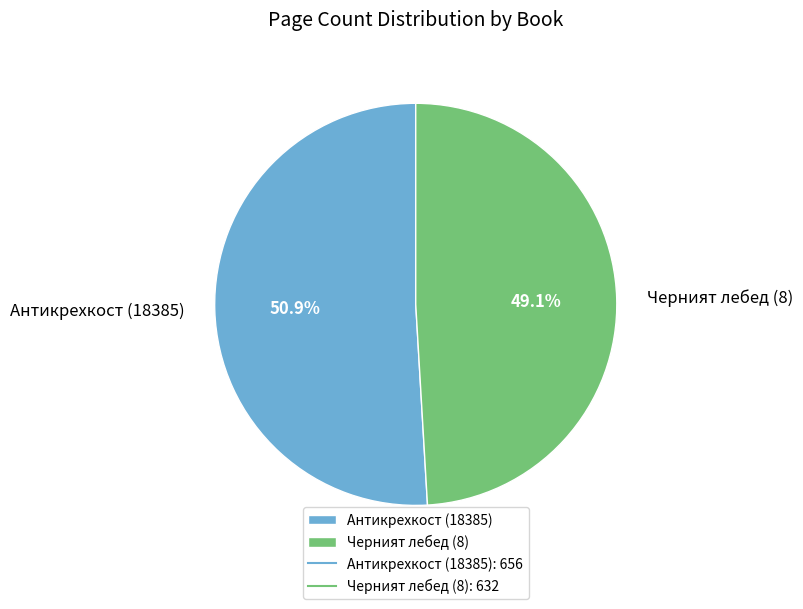

How many segments does this pie chart have?

2